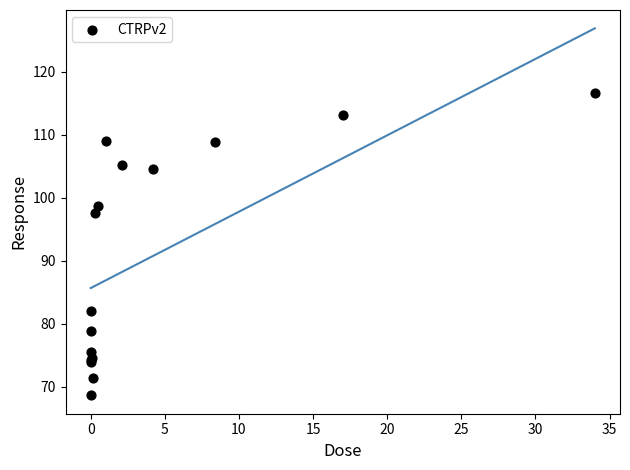

What Y value in the scatter plot is closest to 92?

97.6